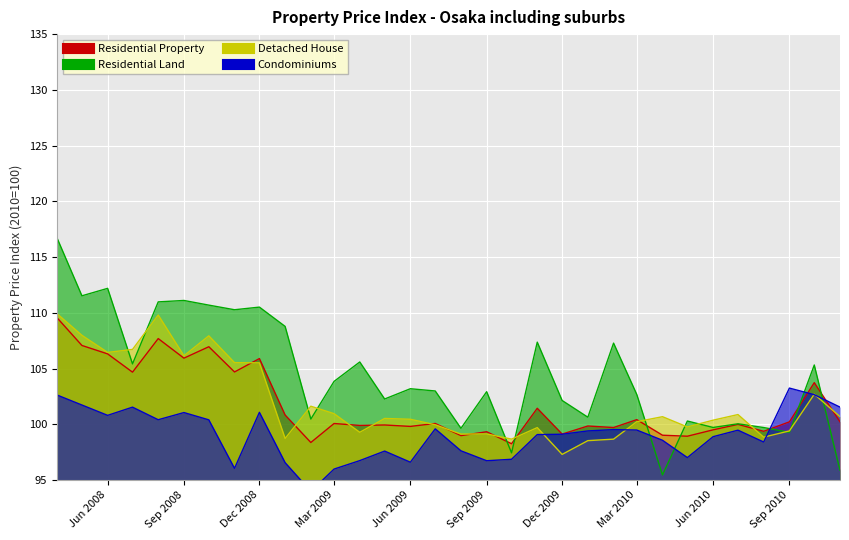

Between Jun 2009 and 17, which series saw the biggest shift?

Detached House